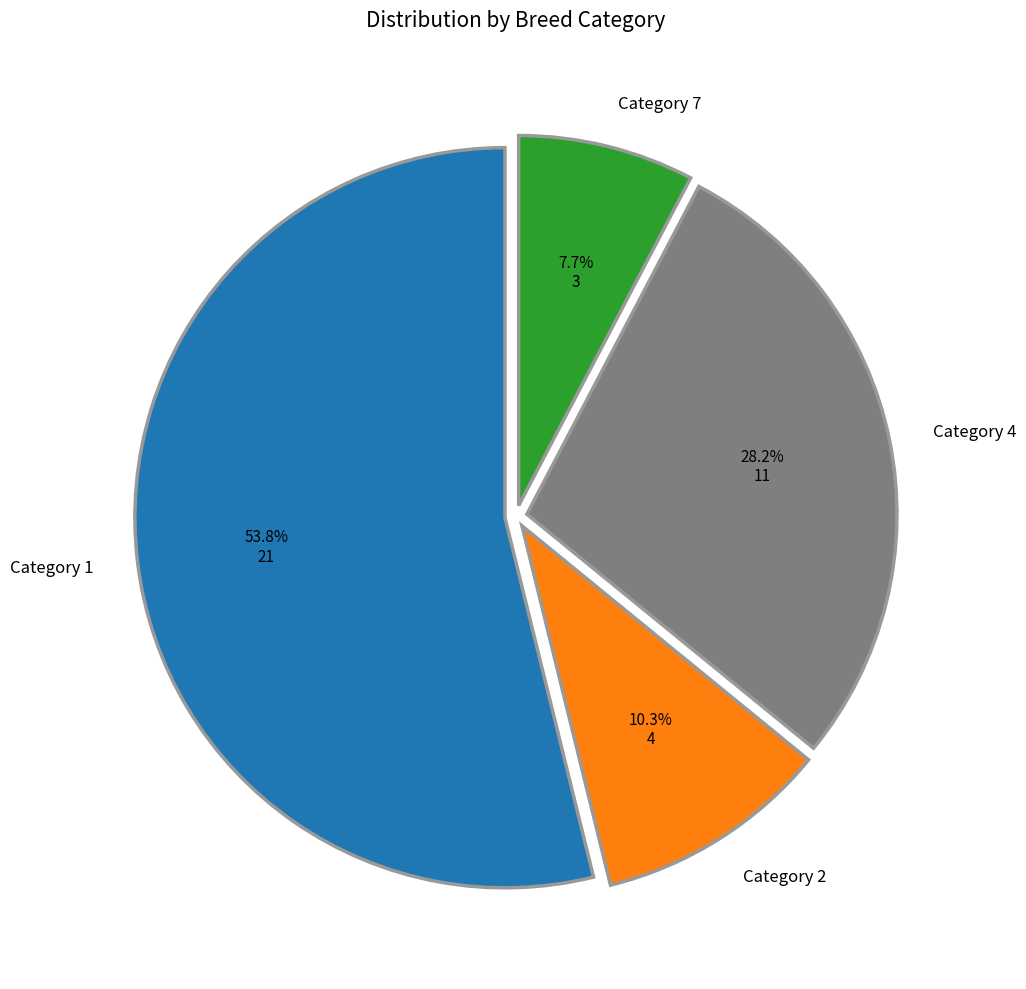

Does any single category account for the majority?

Yes